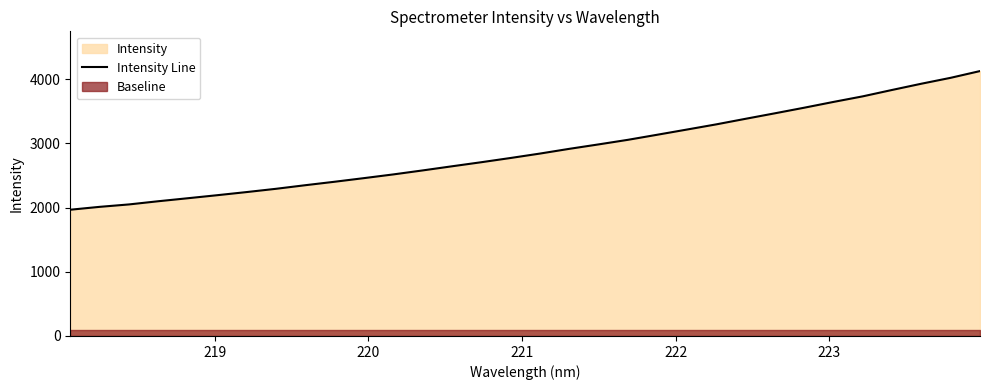

What is the value of the 20th point from the left?

3055.1